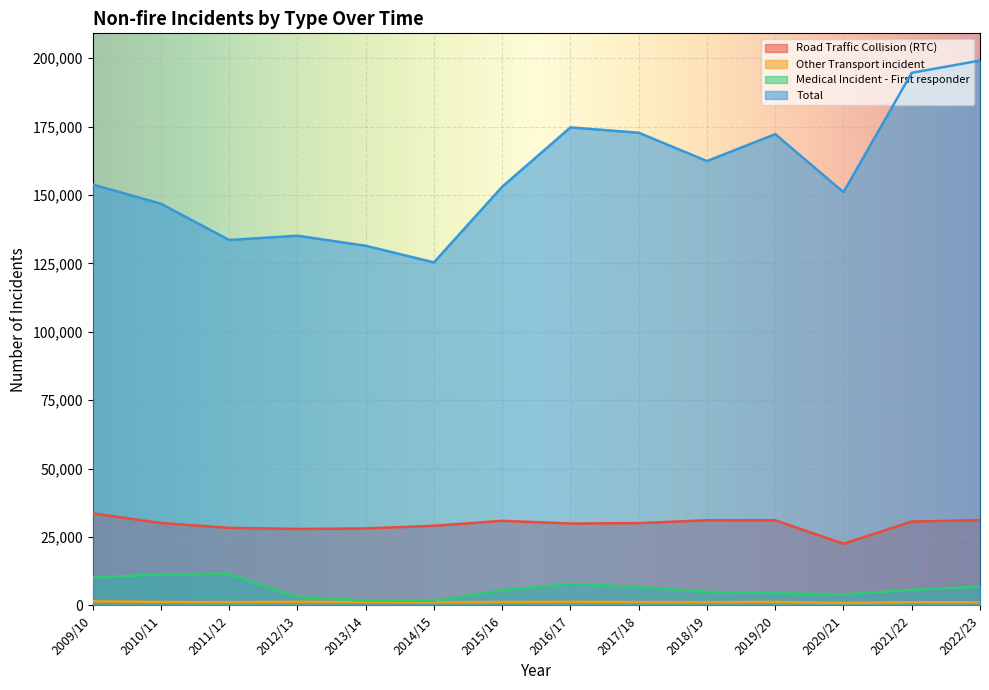

What is the difference between the maximum and minimum values in the Total series?

73755